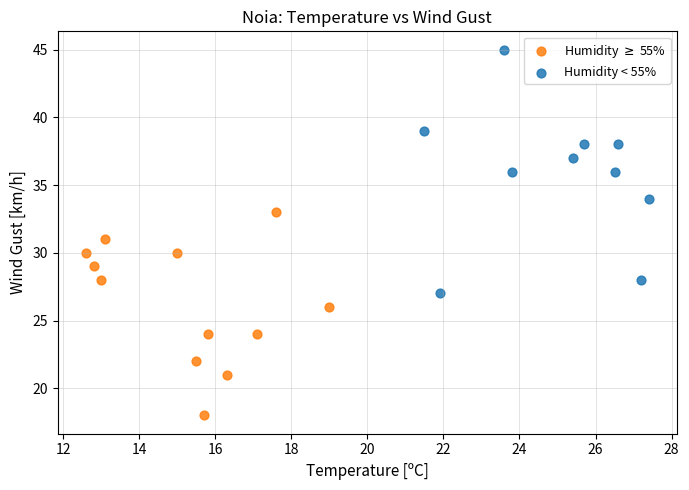

Which series has the widest spread of Y values?

Humidity < 55%